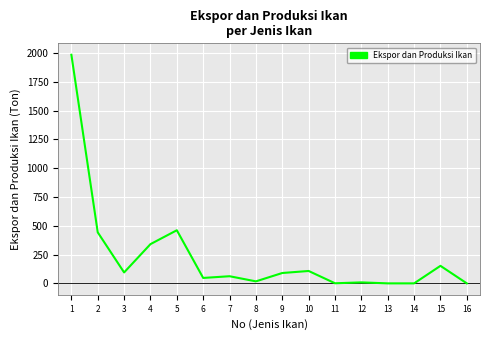

What is the difference between the values at 3 and 2?

348.1